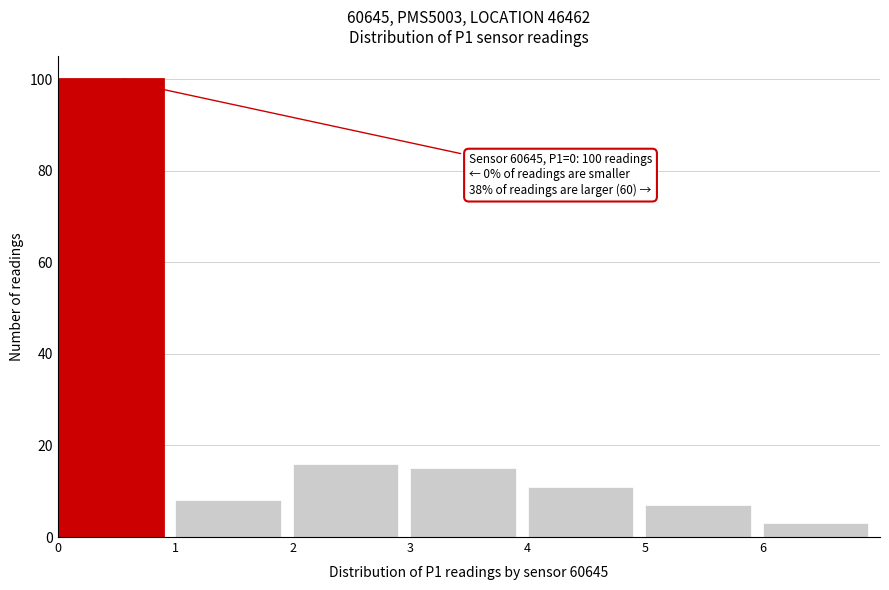

Which range on the x-axis has the tallest bar?

0 to 1